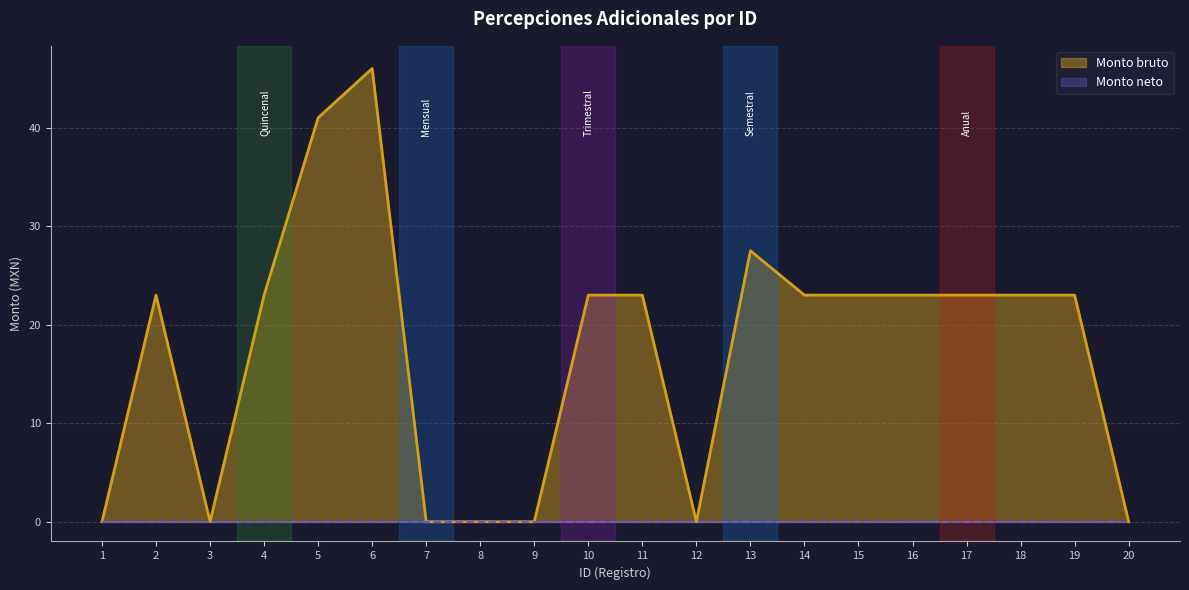

Rank the categories by value from highest to lowest.

6, 5, 13, 2, 4, 10, 11, 14, 15, 16, 17, 18, 19, 1, 3, 7, 8, 9, 12, 20